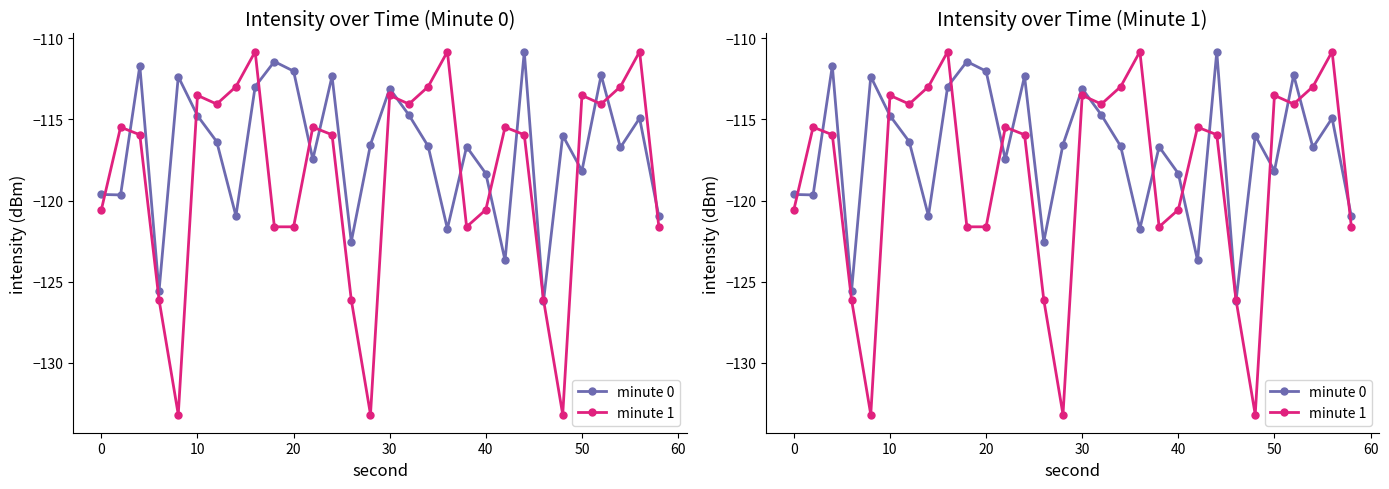

True or false: minute 0 has more than 0 points higher than both neighbors.

True